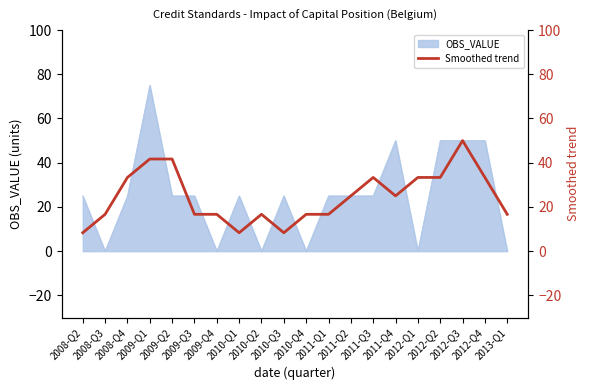

How many data points does each series have?

20